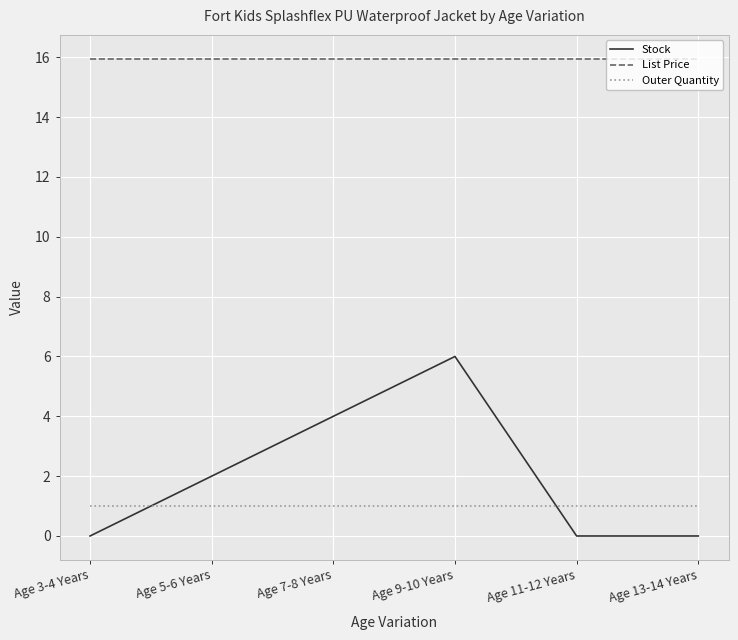

What position from the left is Age 11-12 Years?

5